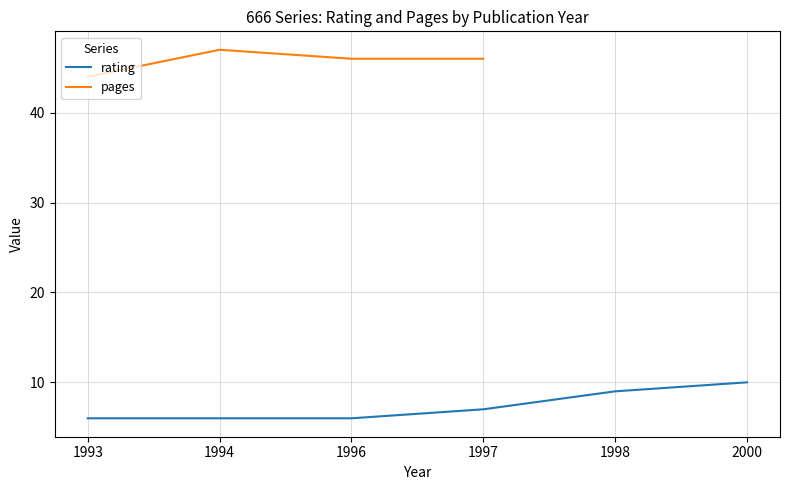

How many interior local peaks does the pages series have?

1